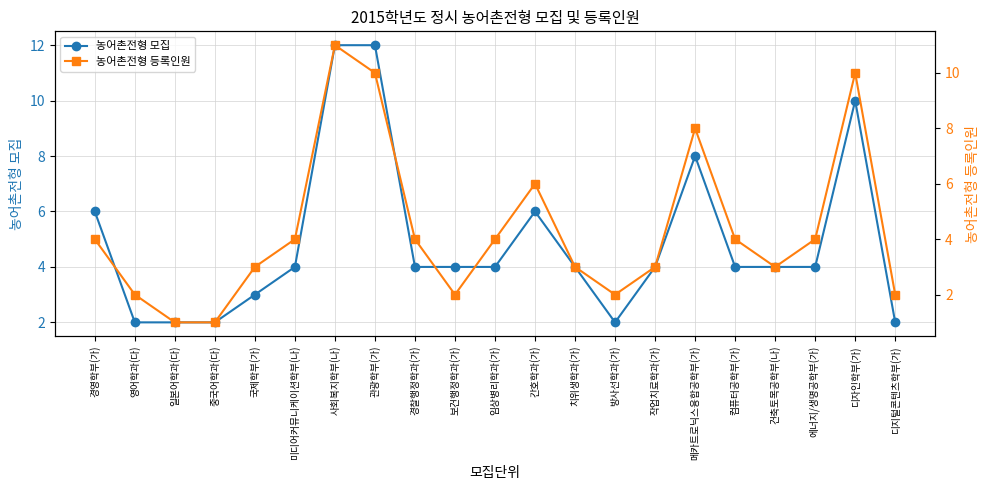

What is the label of the 15th point from the left?

작업치료학과(가)